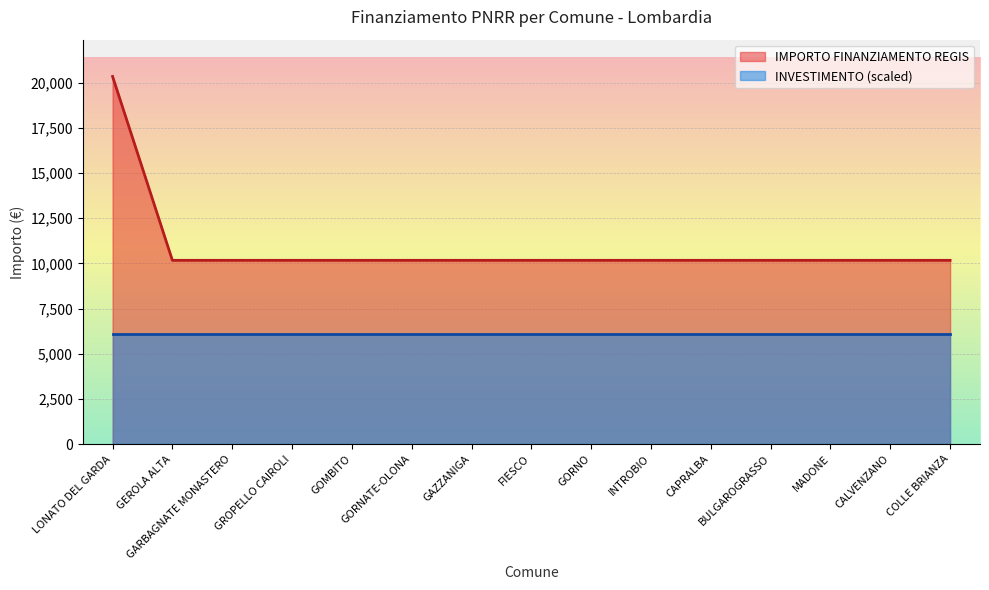

How many distinct data groups are displayed?

2